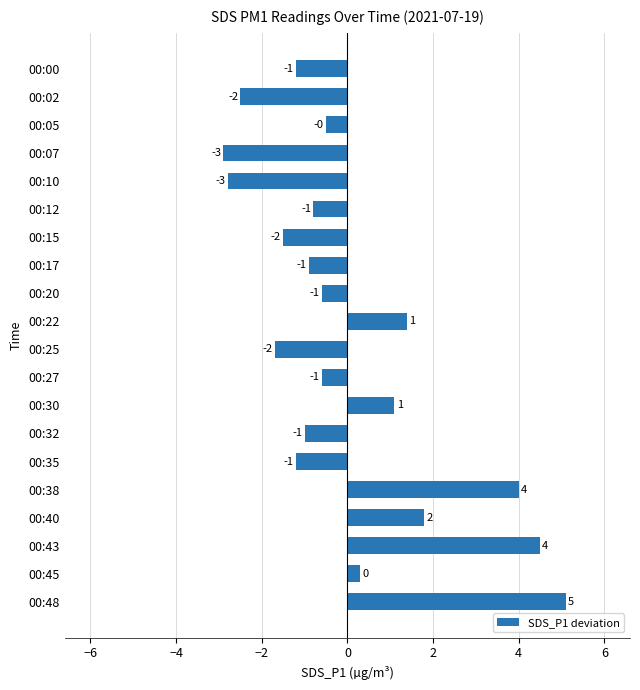

Are the bars horizontal?

Yes